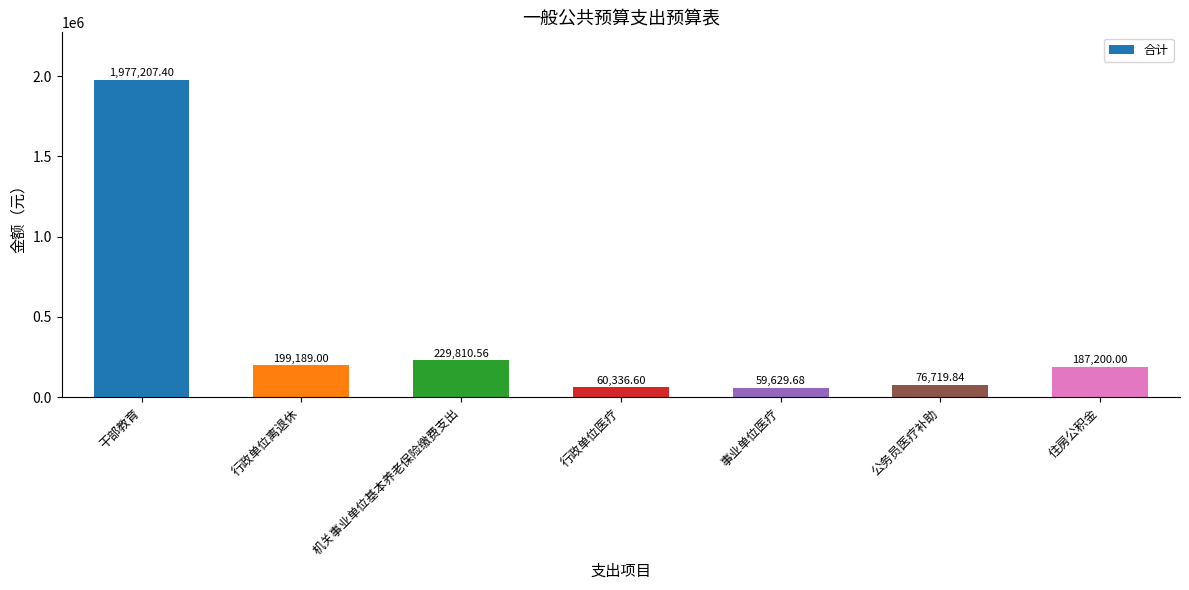

Read the value at 公务员医疗补助.

76719.8